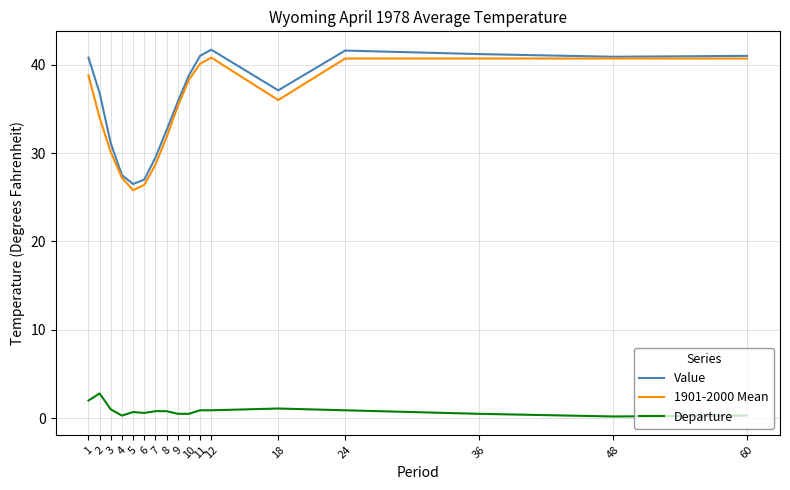

What is the average value of the Value series?

35.9